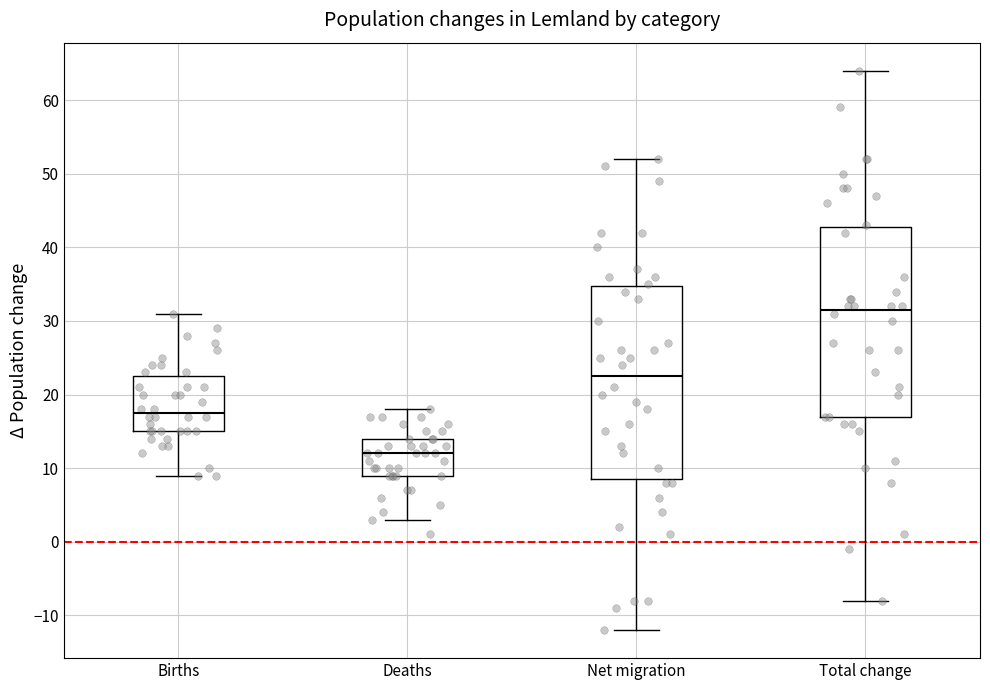

Where is the lower edge of the box for Deaths on the y-axis? The values are not printed on the chart, so give them approximately, as read against the axis.

9